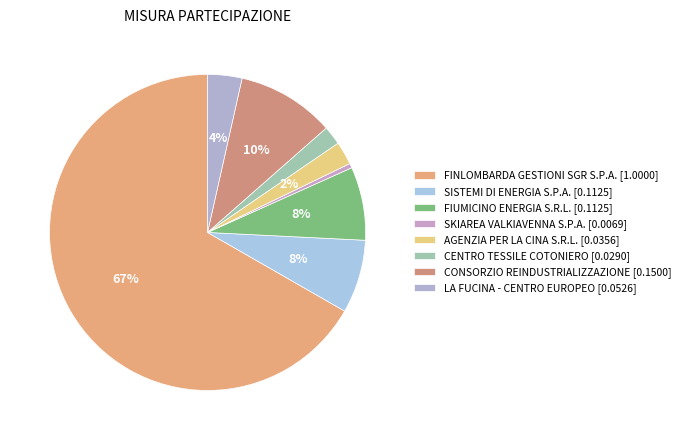

How many segments does this pie chart have?

8